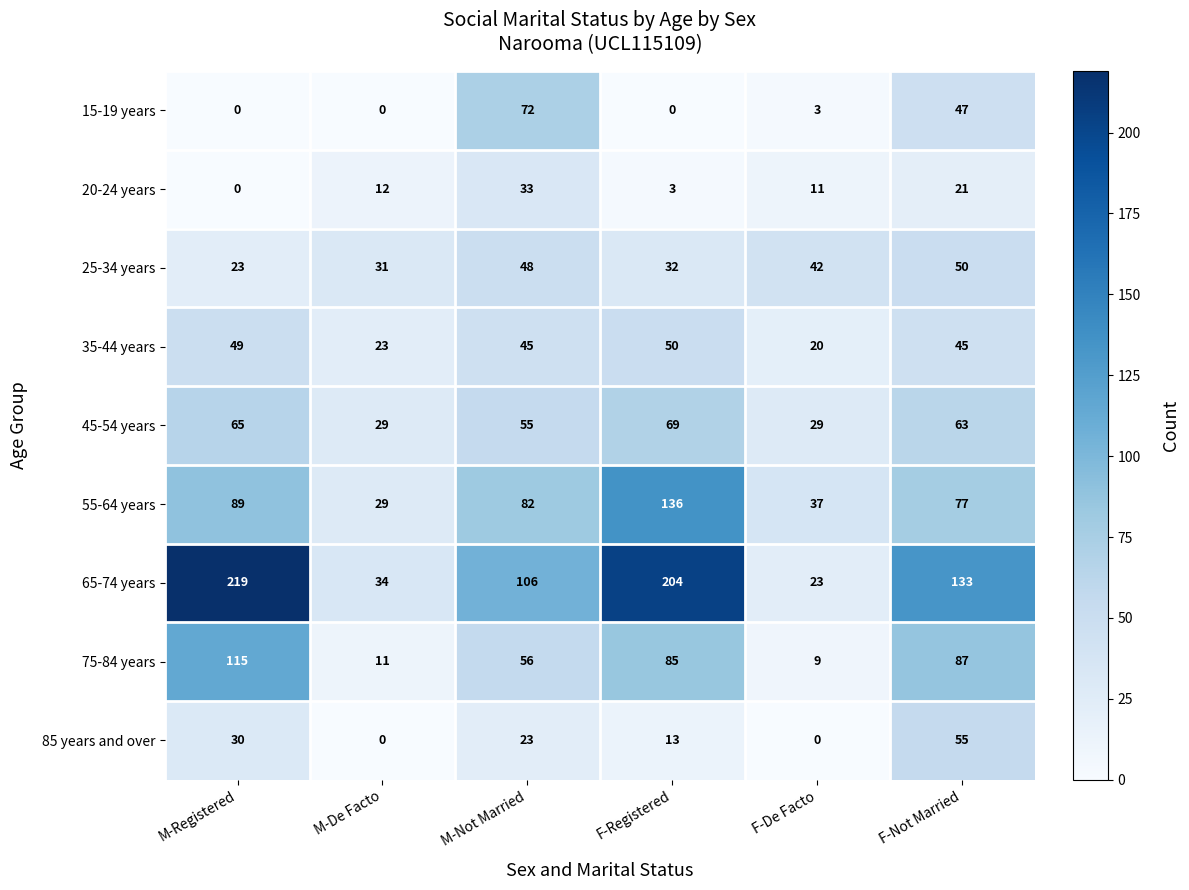

True or false: 55-64 years has a value of 153 at M-Registered.

False